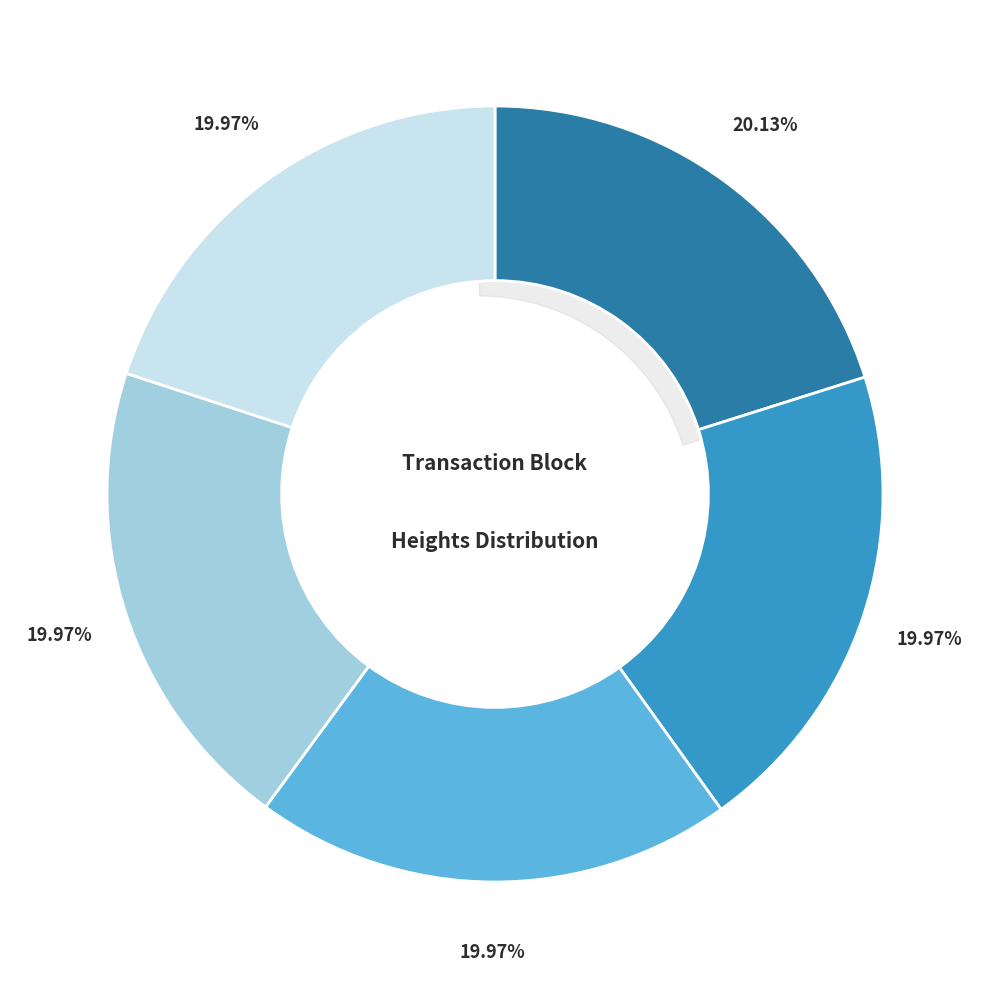

Does any single category account for the majority?

No